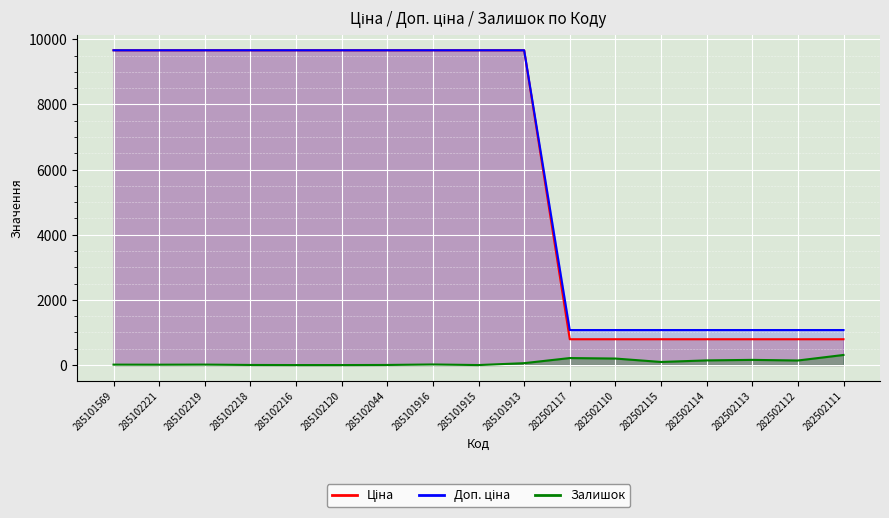

Which series has the largest total across all categories?

Доп. ціна